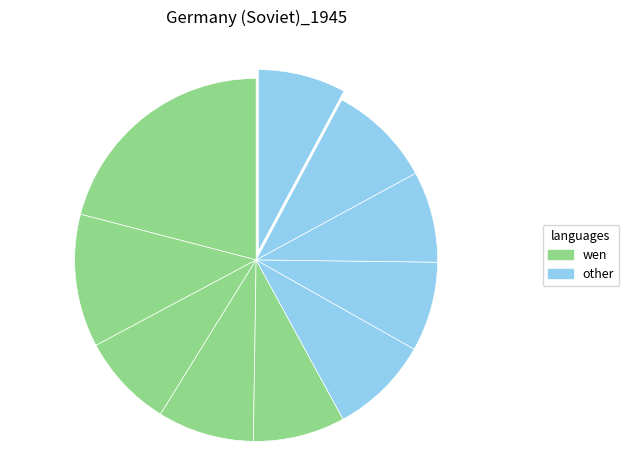

Is there a majority slice in this chart?

No